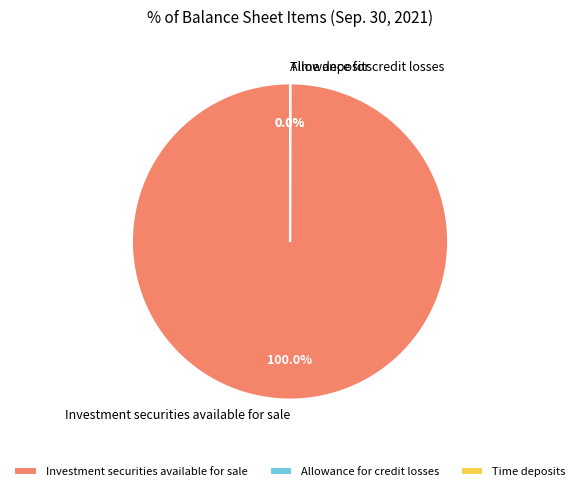

Which slice represents more than half of the pie?

Investment securities available for sale